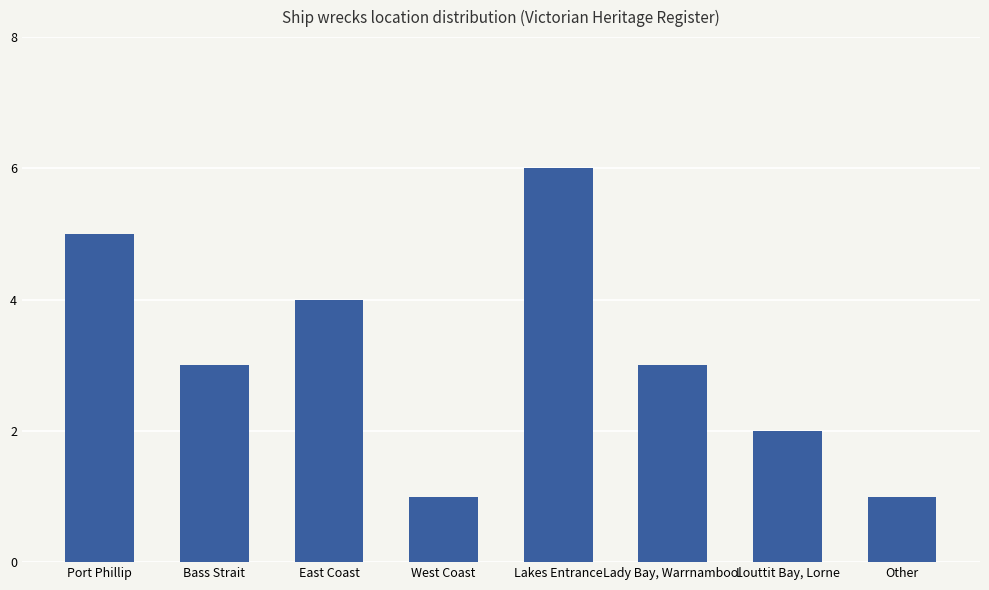

What is the approximate value at West Coast?

1